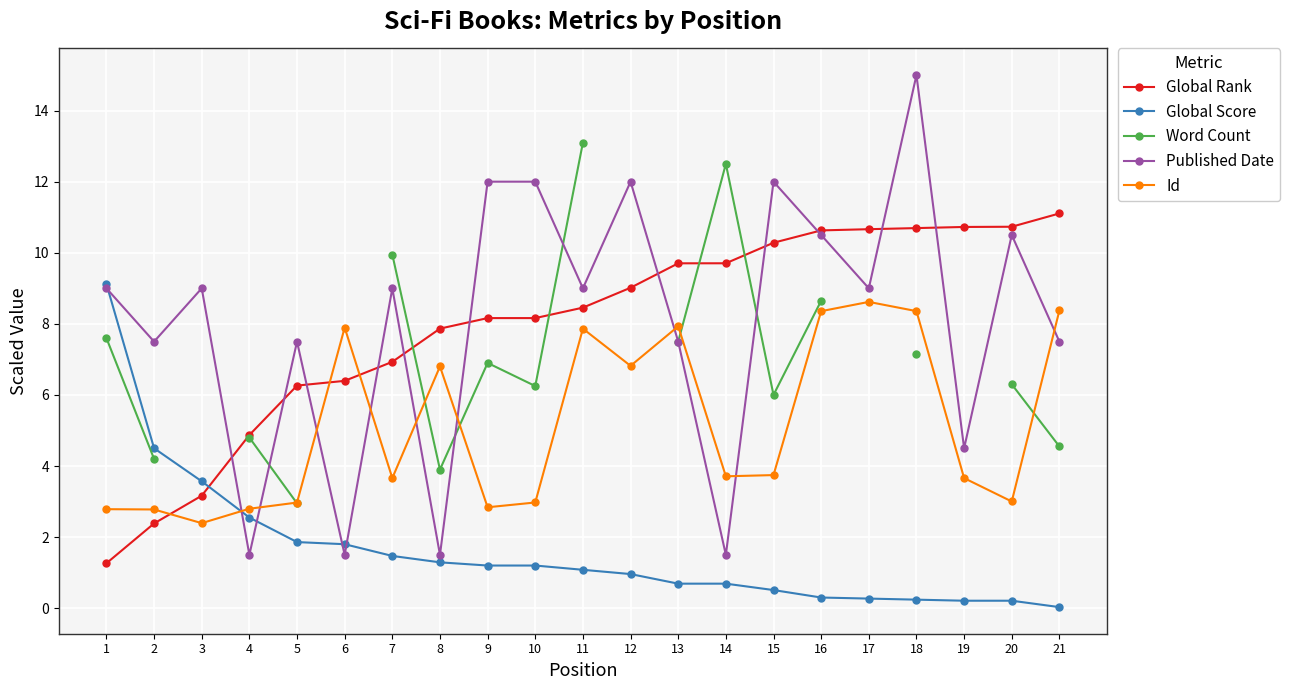

Is it true that Published Date equals 4.5 at 19?

True